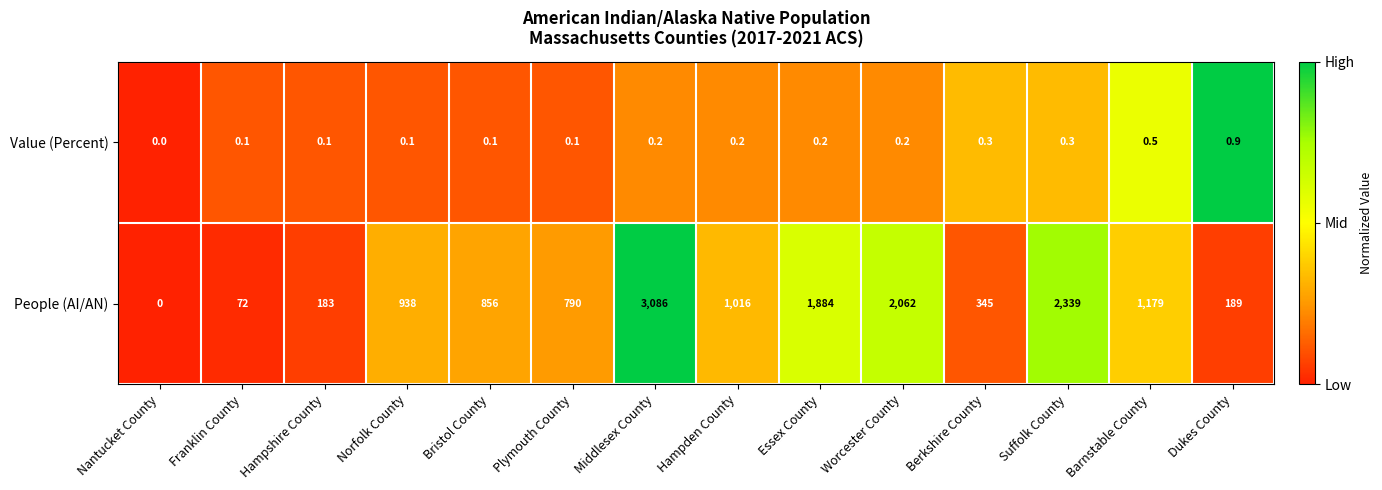

At which label is Value (Percent) closest to 0?

Nantucket County